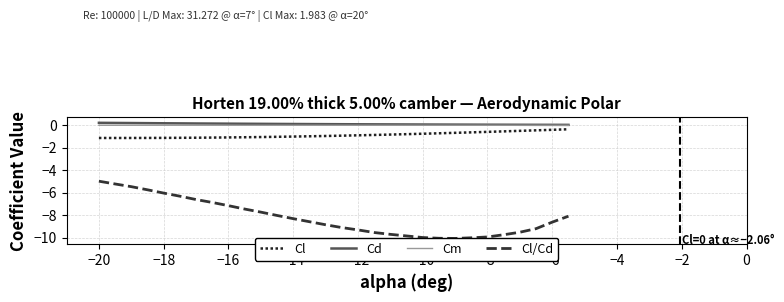

How many data points does each series have?

30